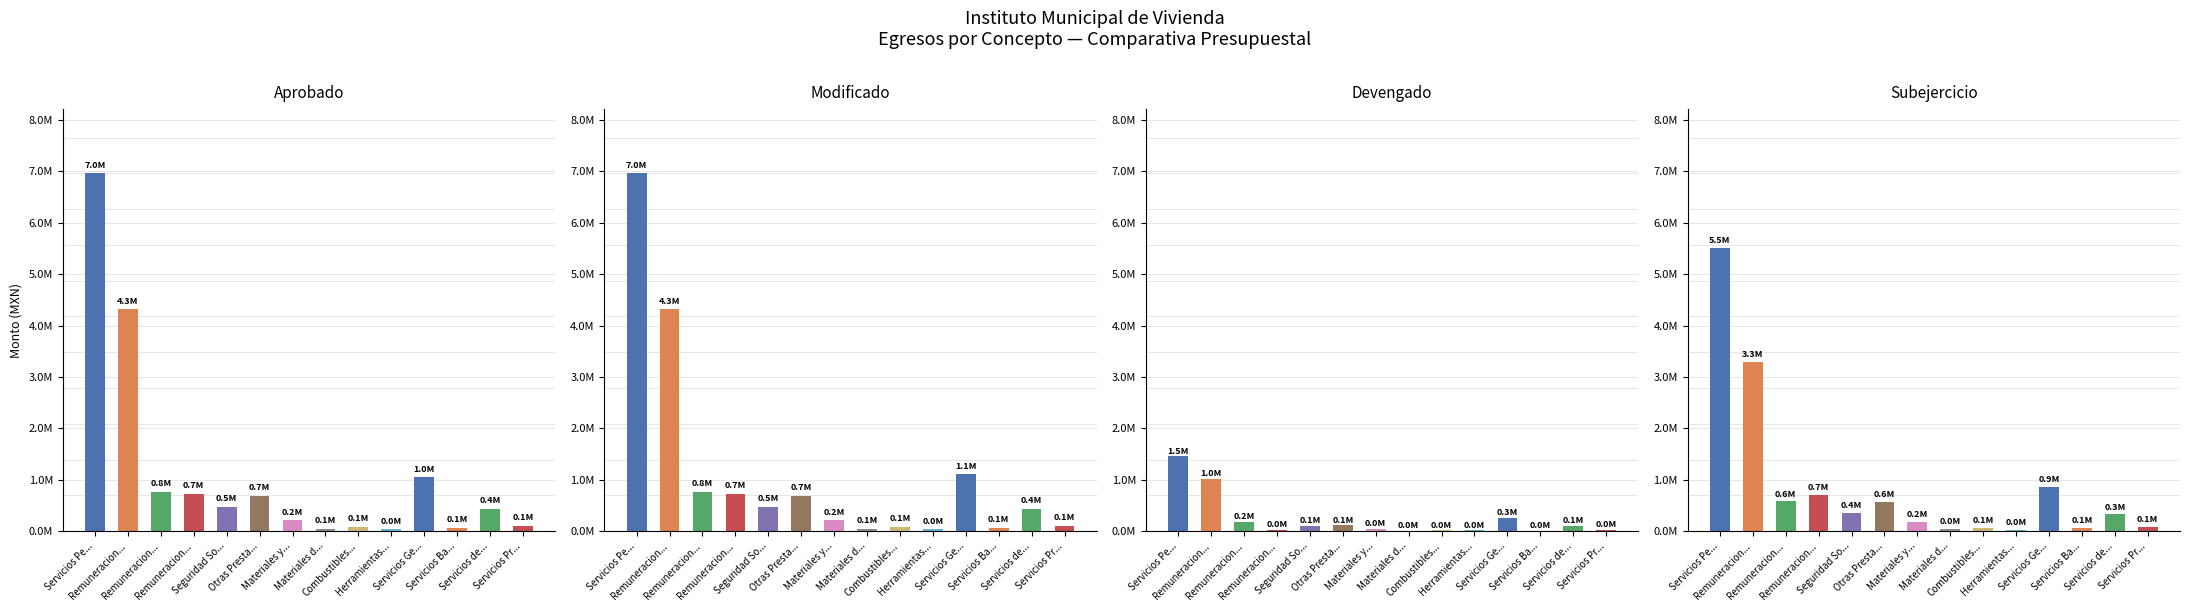

What is the highest value of the Aprobado series?

6959828.0